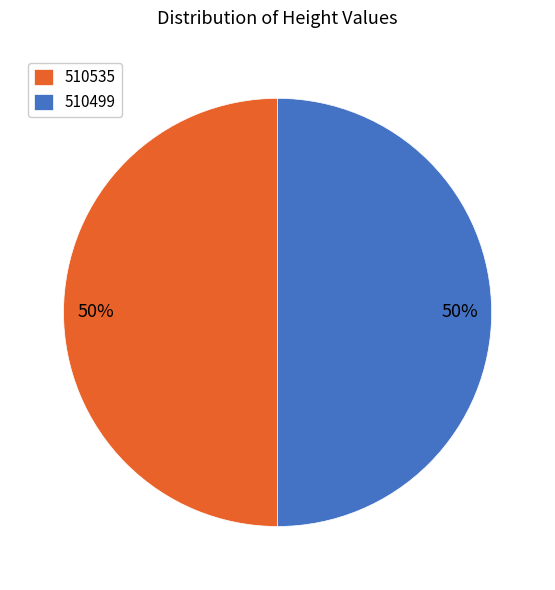

To the nearest percent, what percentage of the pie is 510499?

50%